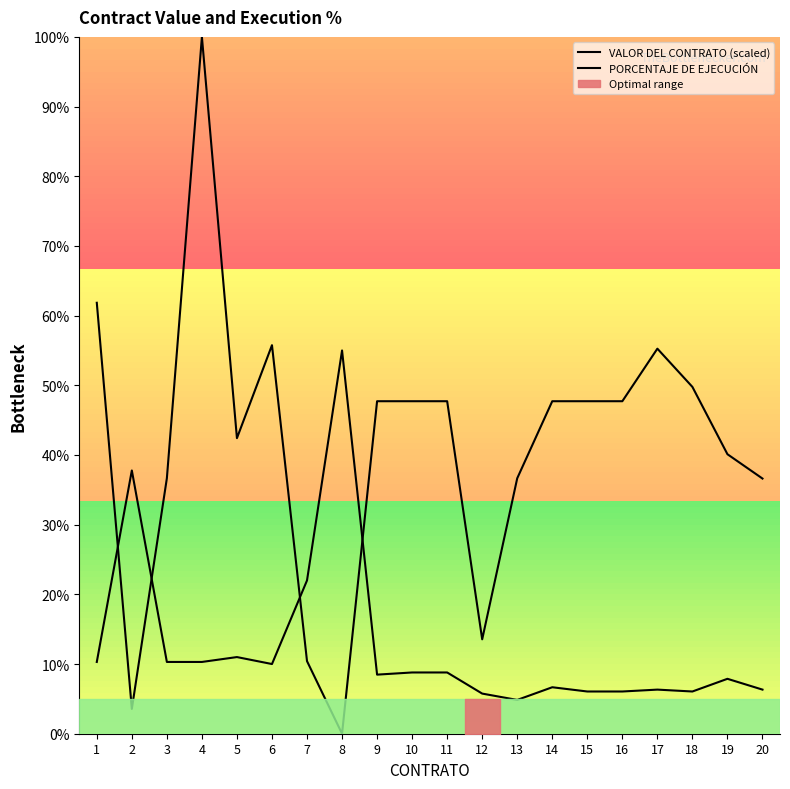

Which has a higher value, 14 or 8?

14